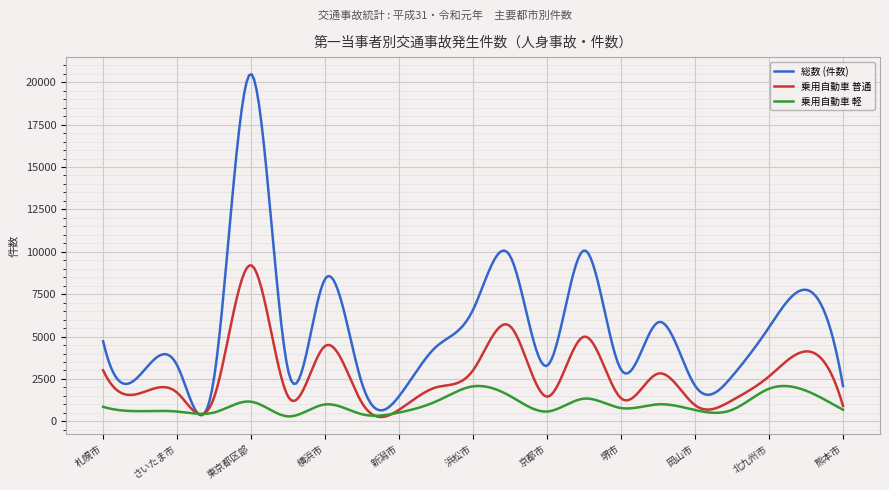

What is the greatest value displayed?

20468.4